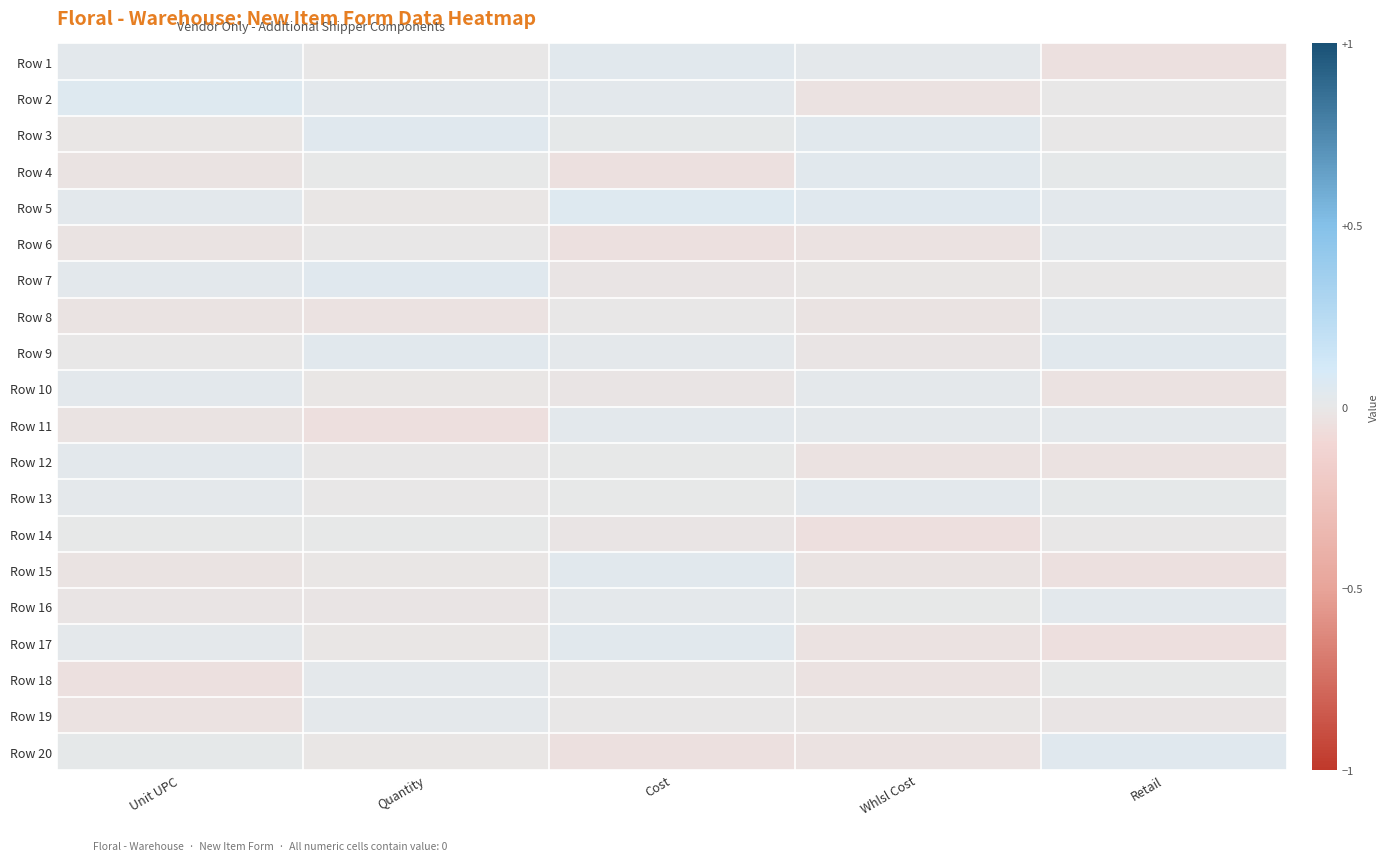

What is the spread (max minus min) of values at Retail?

0.1